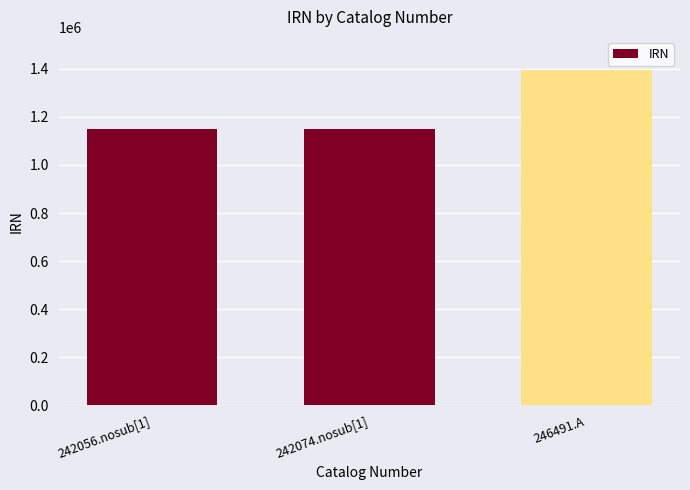

What is the maximum value shown in the chart?

1393362